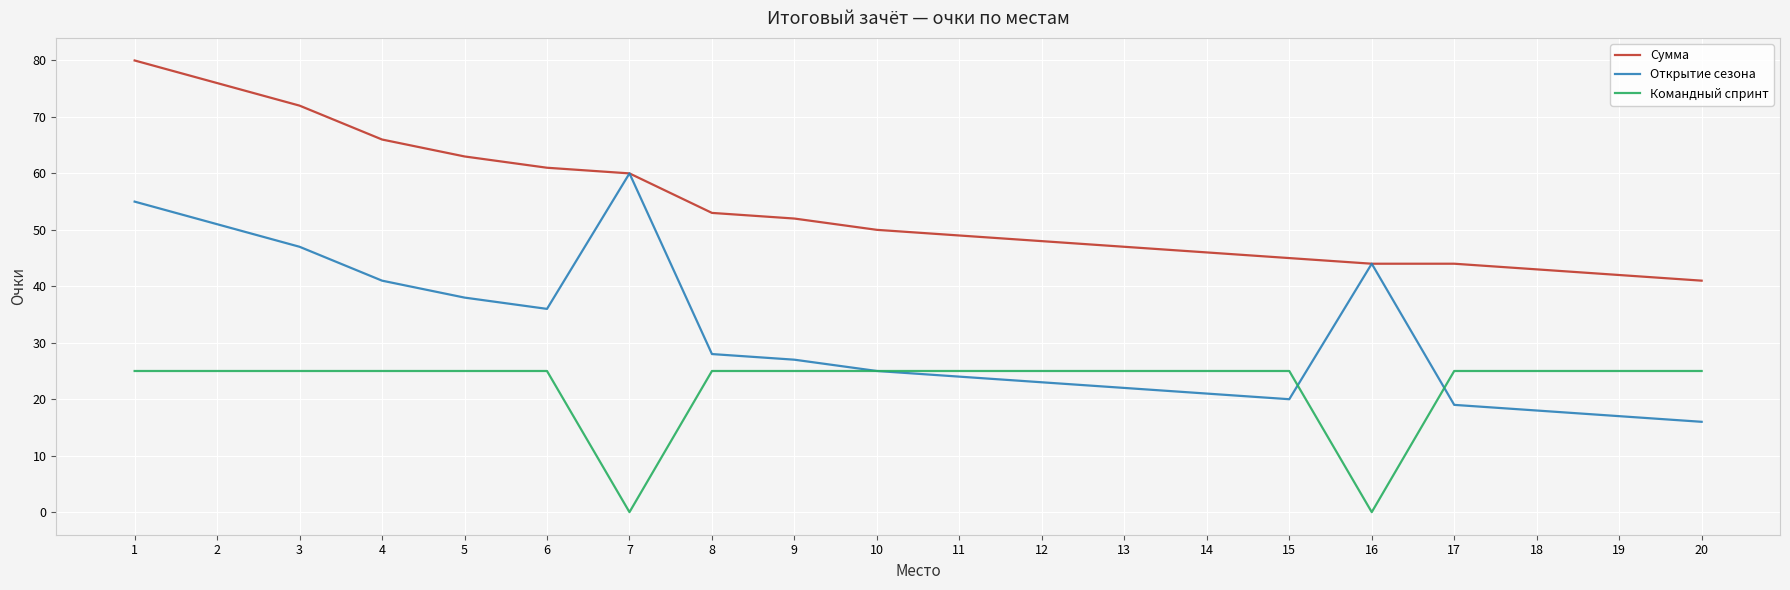

At which category is the sum across all series the highest?

1